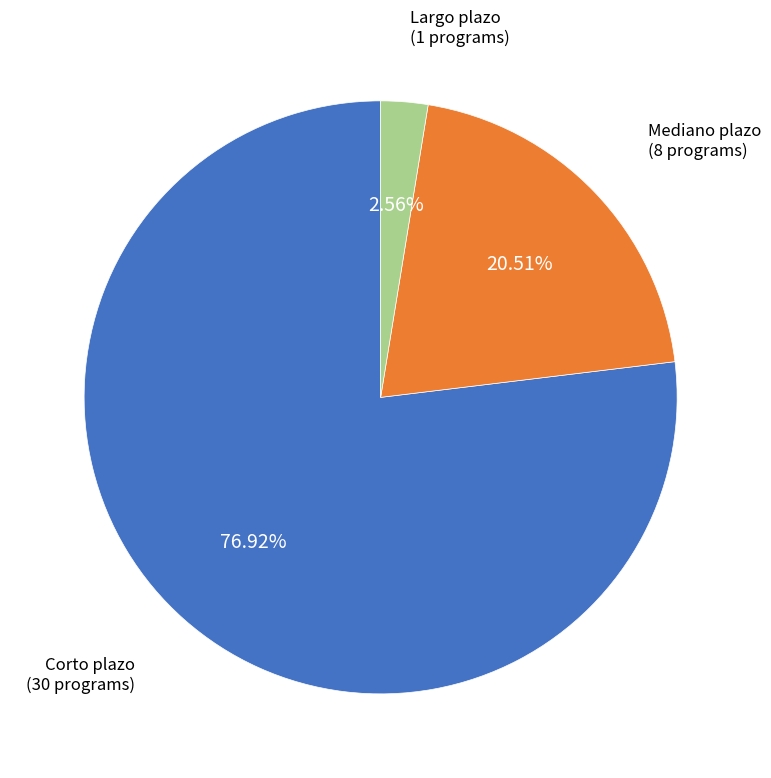

Does any single category account for the majority?

Yes